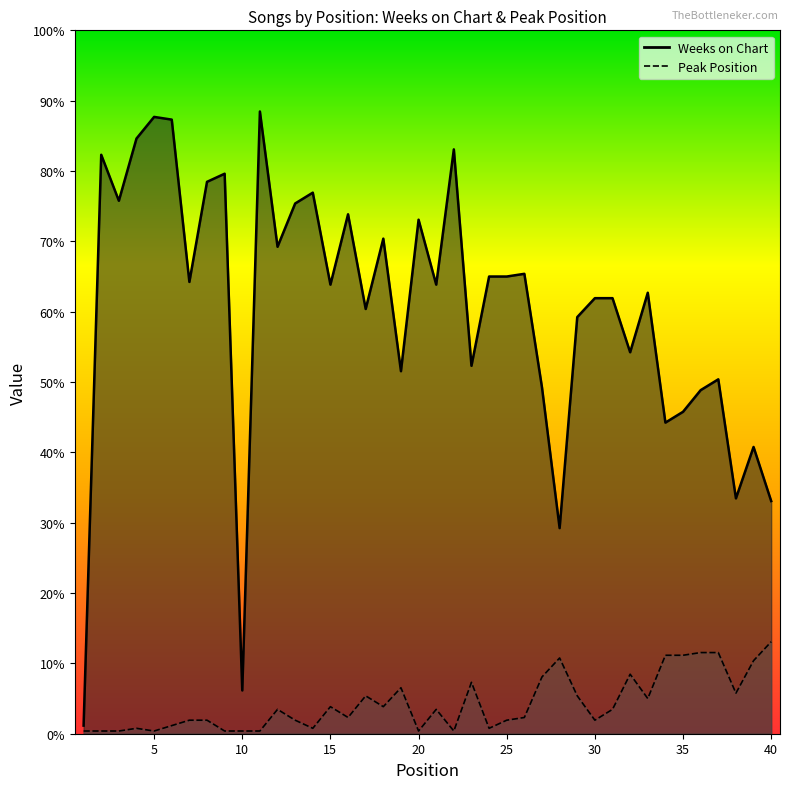

What are all the series names shown in the legend?

Weeks on Chart, Peak Position